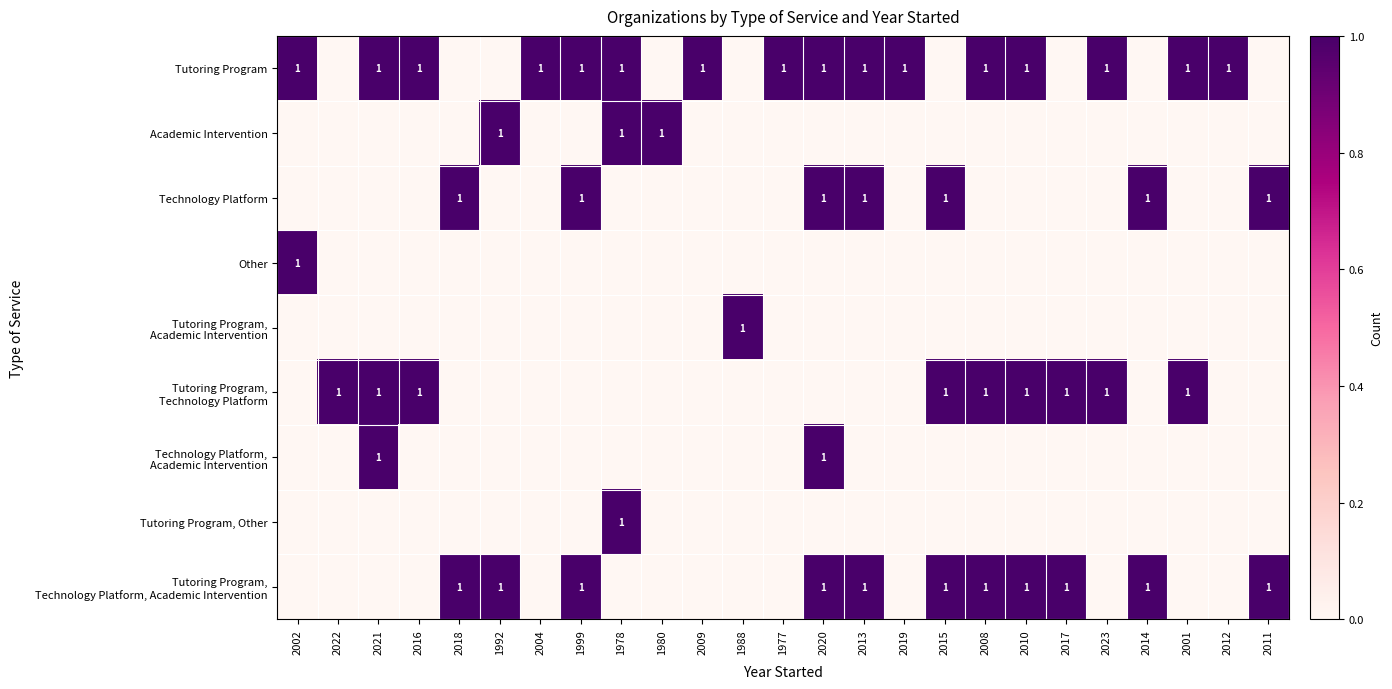

Is it true that Tutoring Program equals 1 at 2019?

True